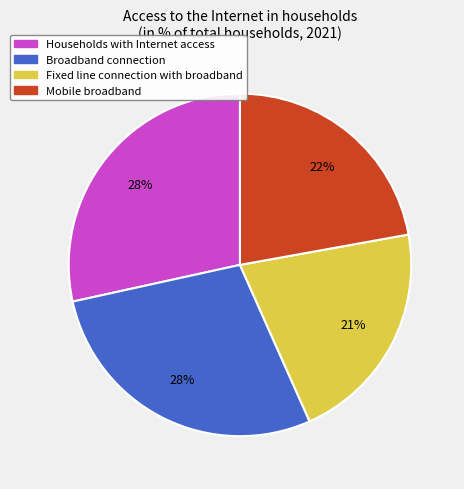

To the nearest percent, what is the difference between the largest and smallest slice percentages?

7%